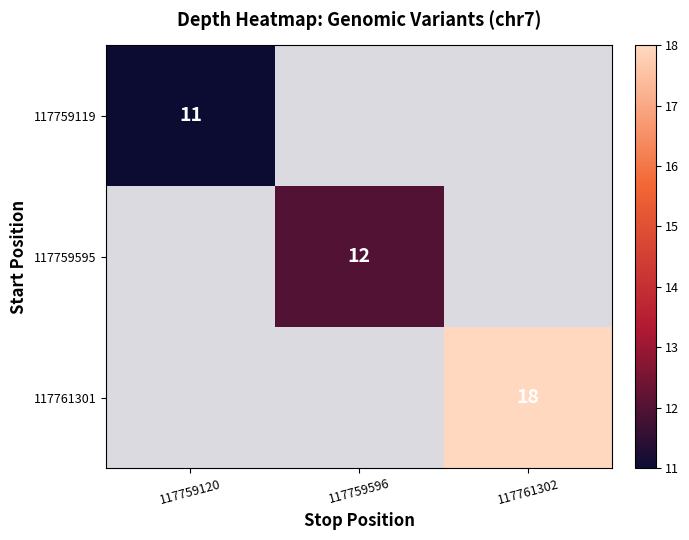

At how many categories does at least one series exceed 0?

3